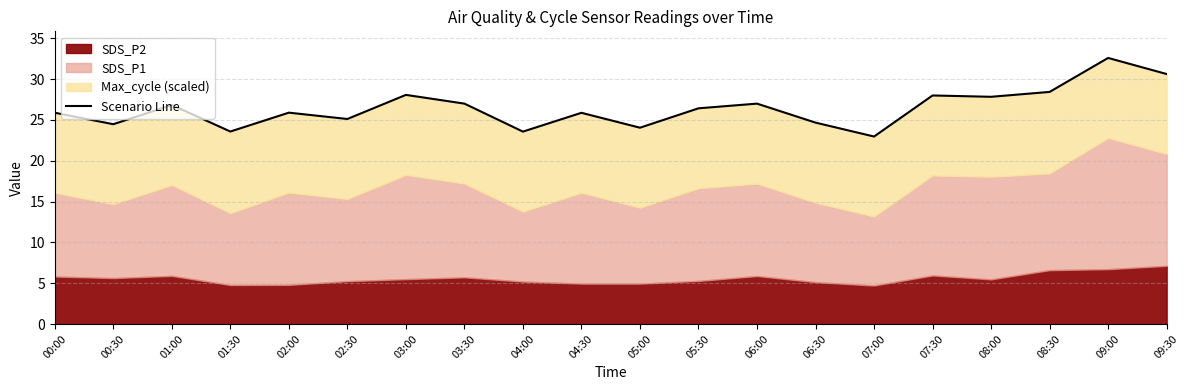

Where is the data nearest to the value 27?

03:30